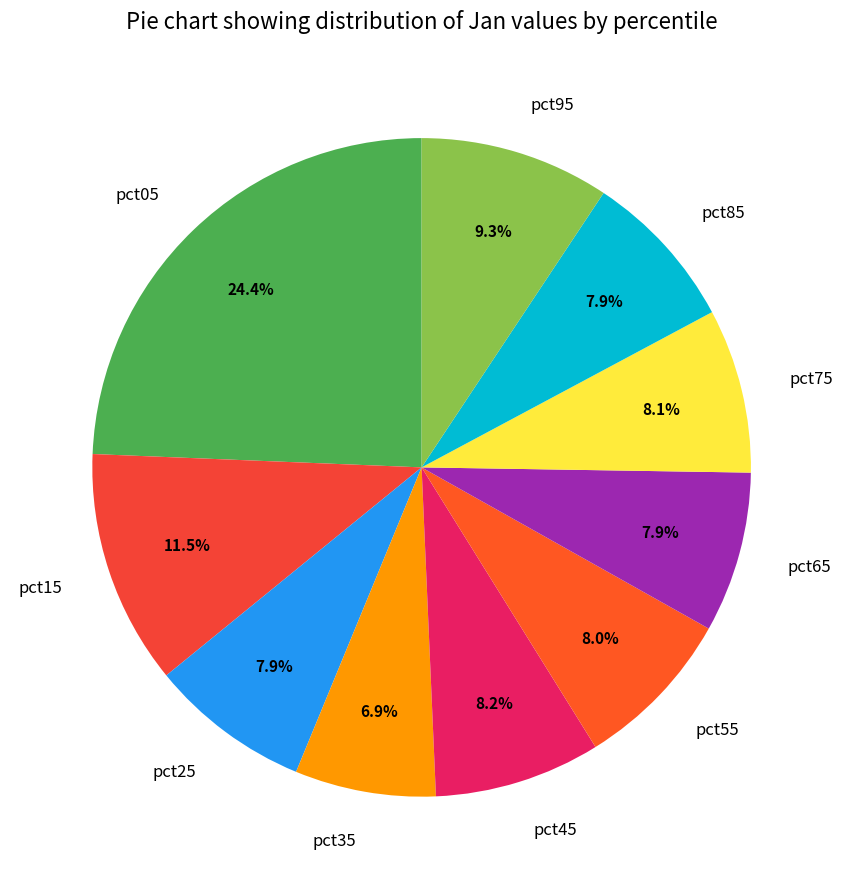

To the nearest percent, what portion does pct35 represent?

7%